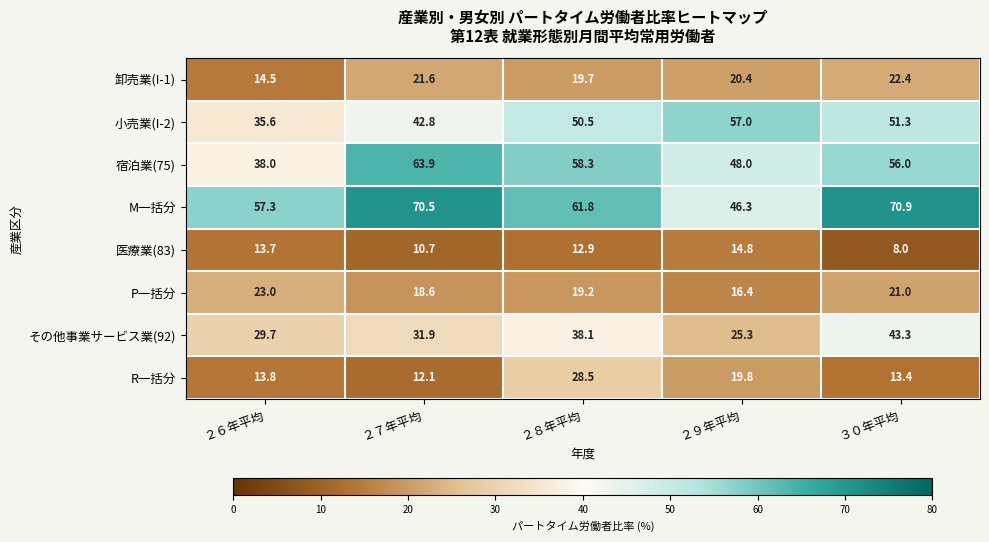

Where does the 小売業(I-2) series first go above 50?

２８年平均